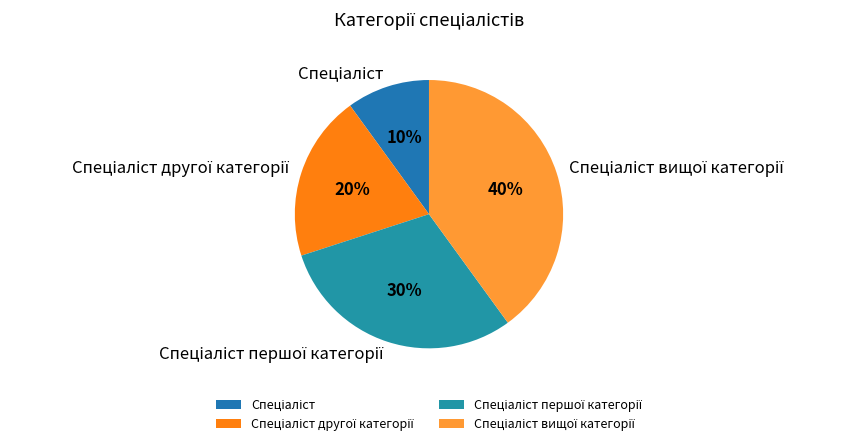

To the nearest percent, what is the difference between the largest and smallest slice percentages?

30%